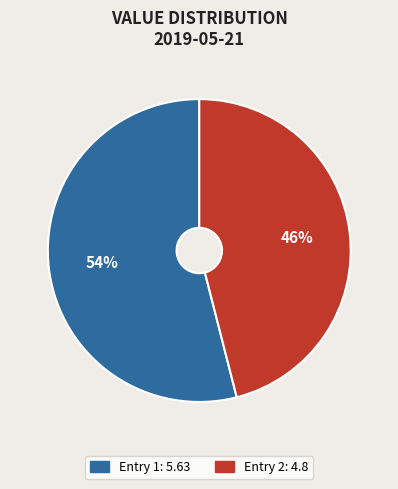

To the nearest percent, what is the average slice percentage?

50%